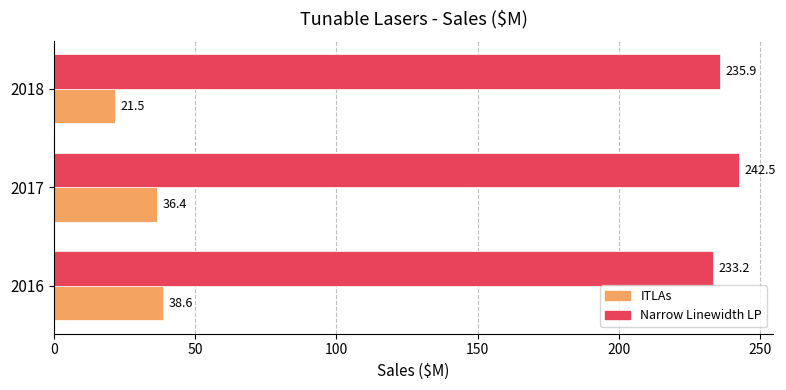

Which series has the largest range (max minus min)?

ITLAs